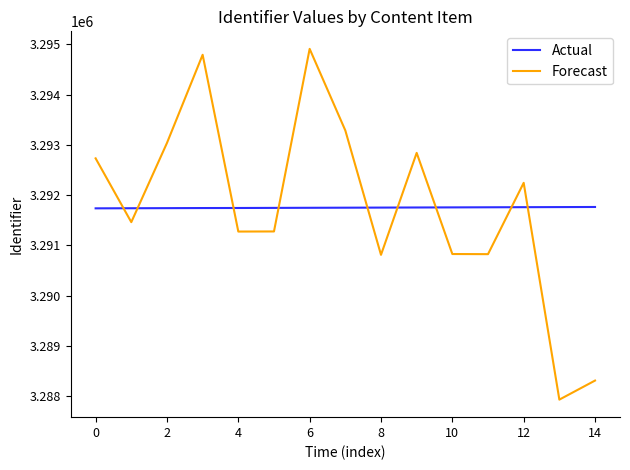

Which series has the largest range (max minus min)?

Forecast